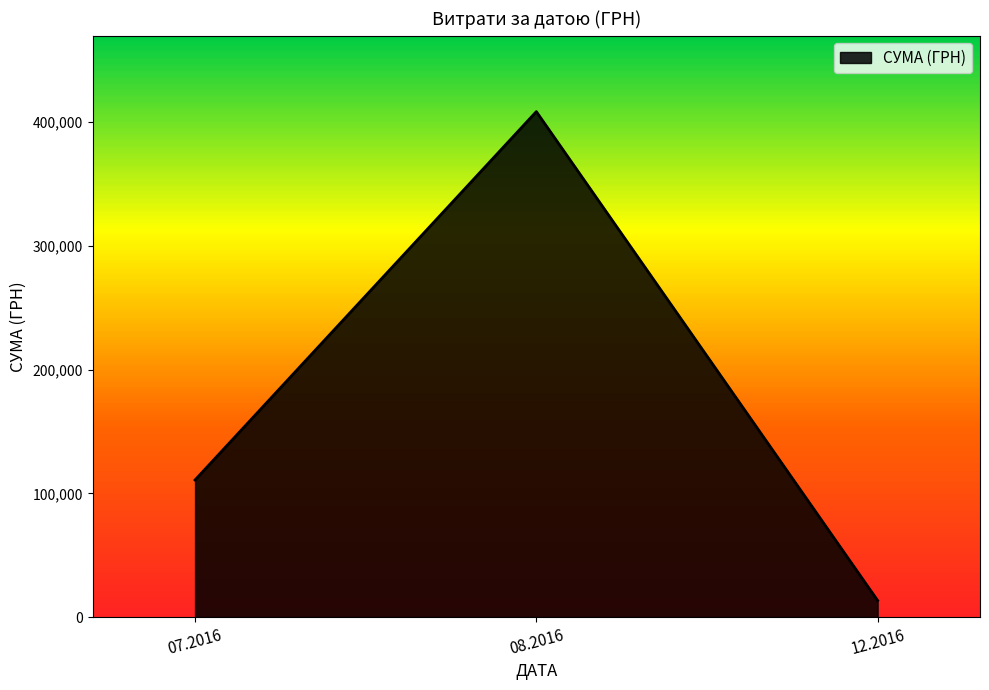

The value at 07.2016 is 70775.8. True or false?

False